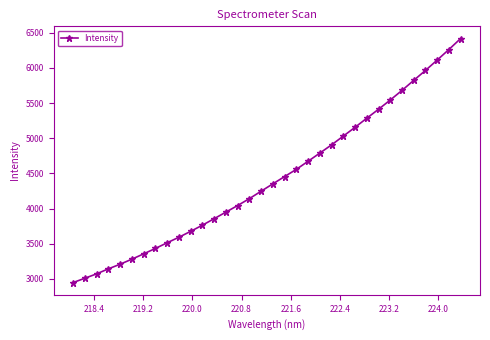

What is the average value?

4430.1